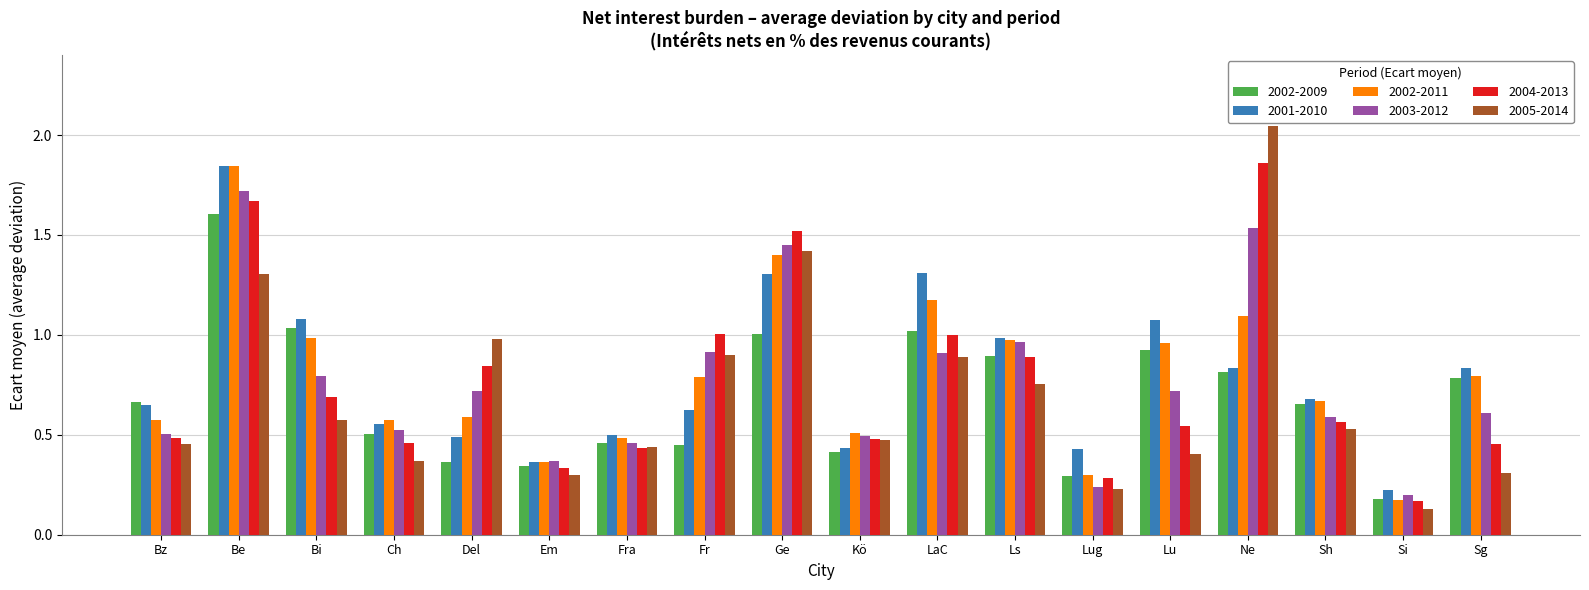

Which category has the highest value across all series?

Ne